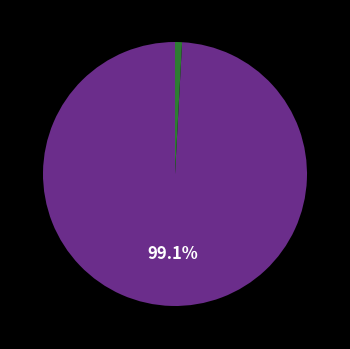

Is there a majority slice in this chart?

Yes